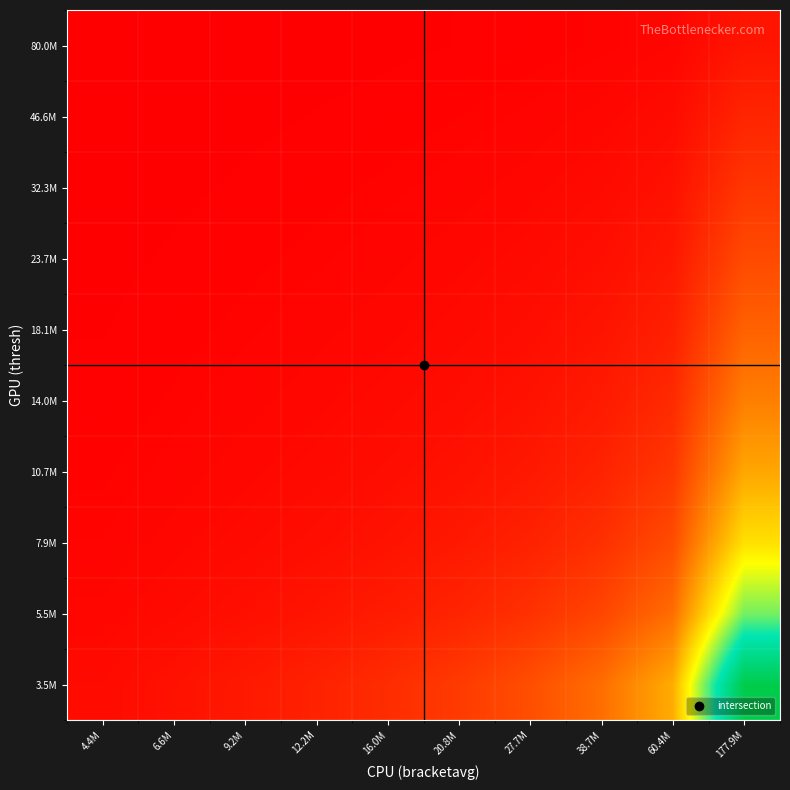

What is the spread (max minus min) of values at 27.7M?

7.6